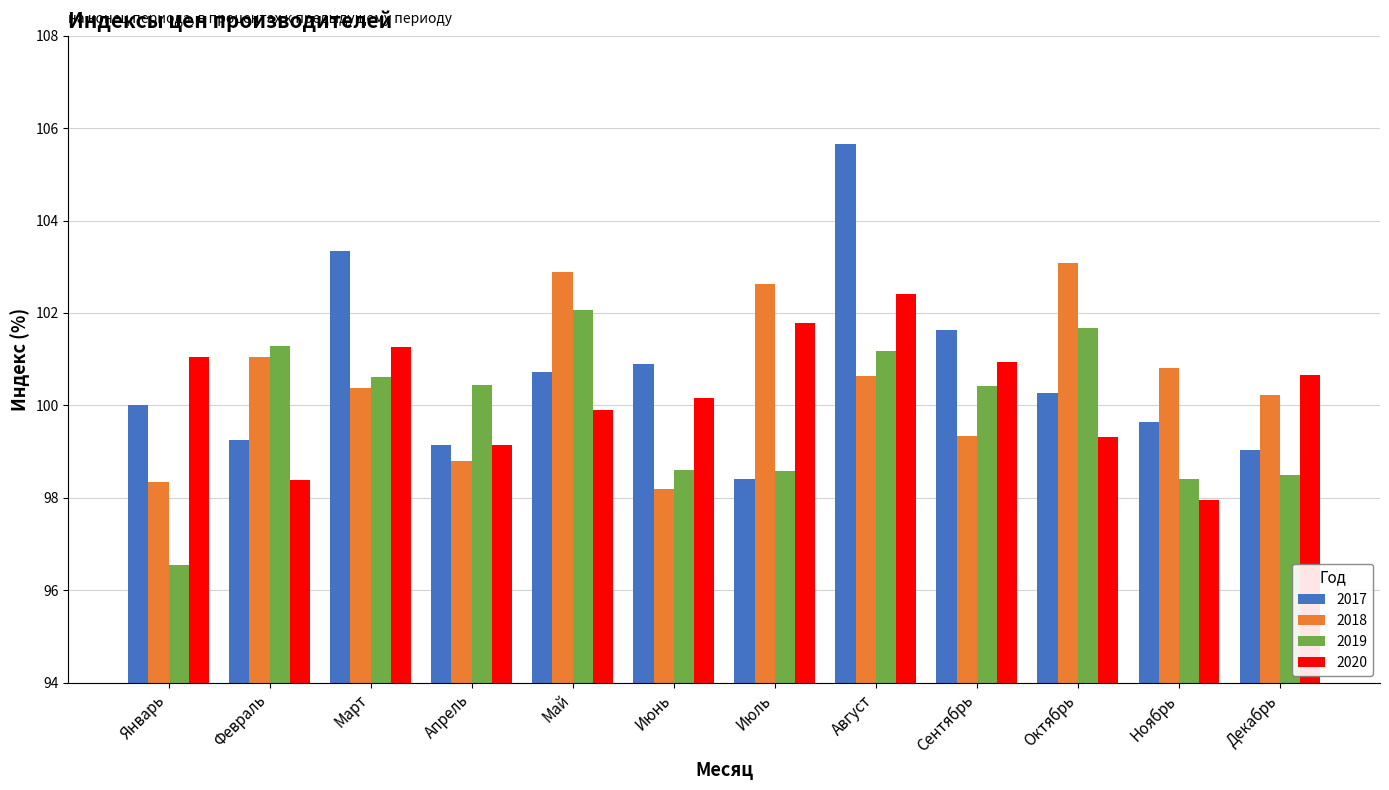

What is the value of the 2020 bar at the 12th from the left?

100.7